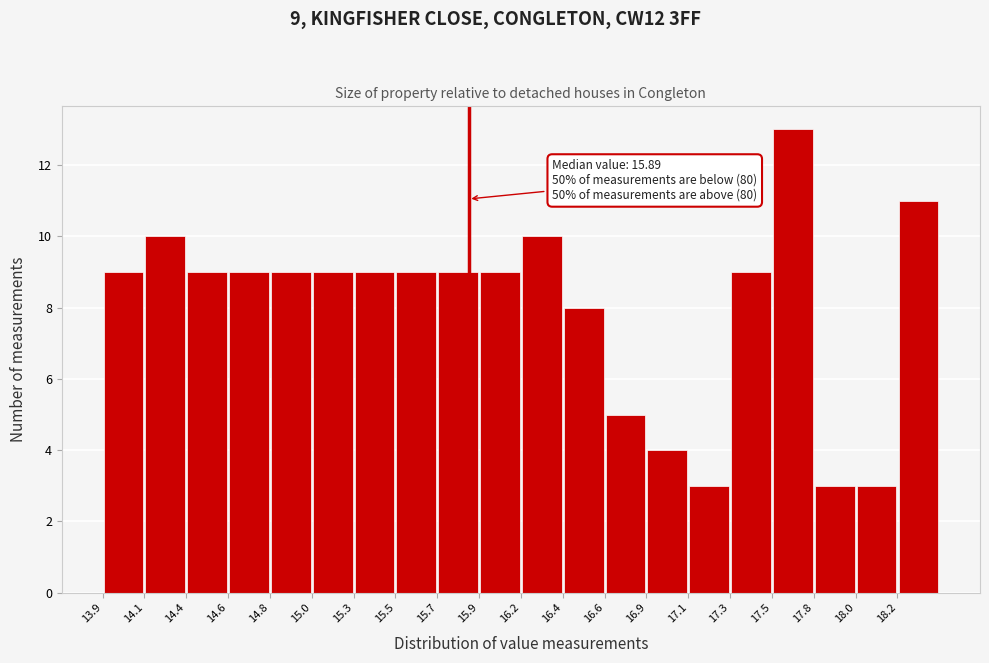

Over which range of the x-axis is the bar tallest?

17.55 to 17.75